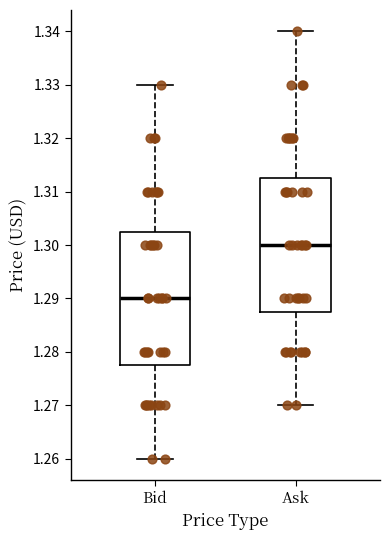

Where does the lower whisker of the box for Bid end on the y-axis? The values are not printed on the chart, so give them approximately, as read against the axis.

1.260